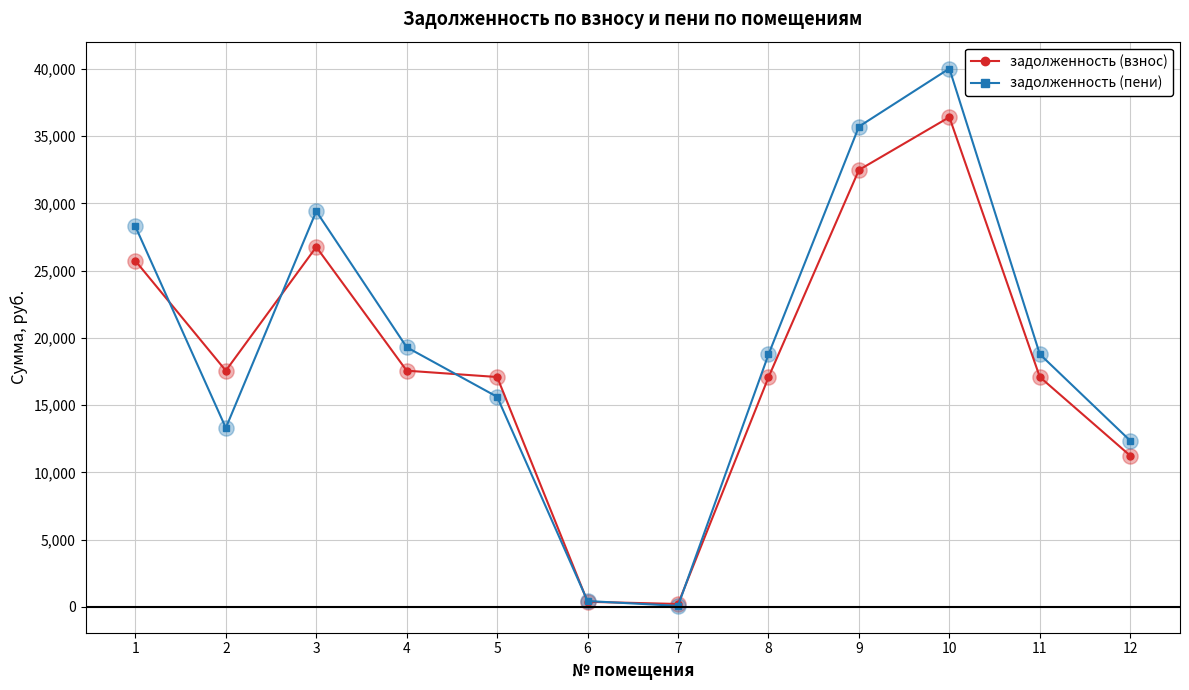

Is the value of задолженность (взнос) at 10 greater than the value of задолженность (пени) at 12?

Yes